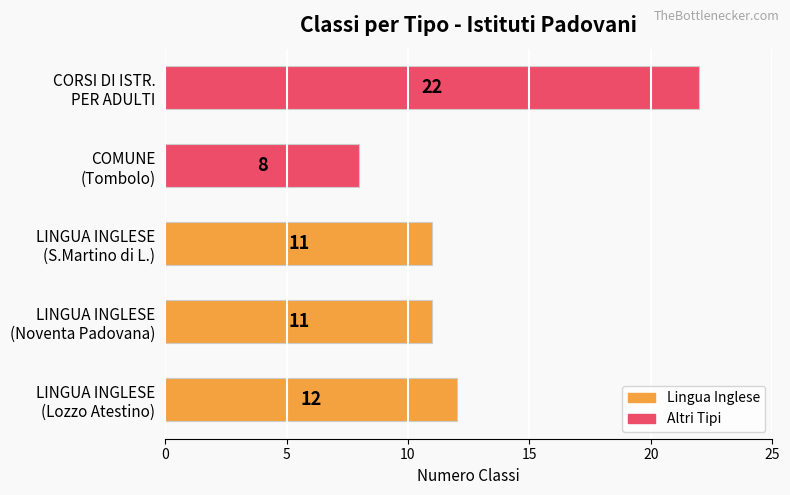

What is the average value?

13